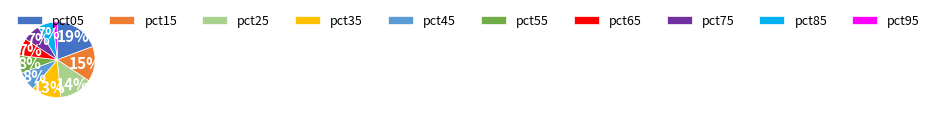

Does pct35 account for over 50% of the chart?

No